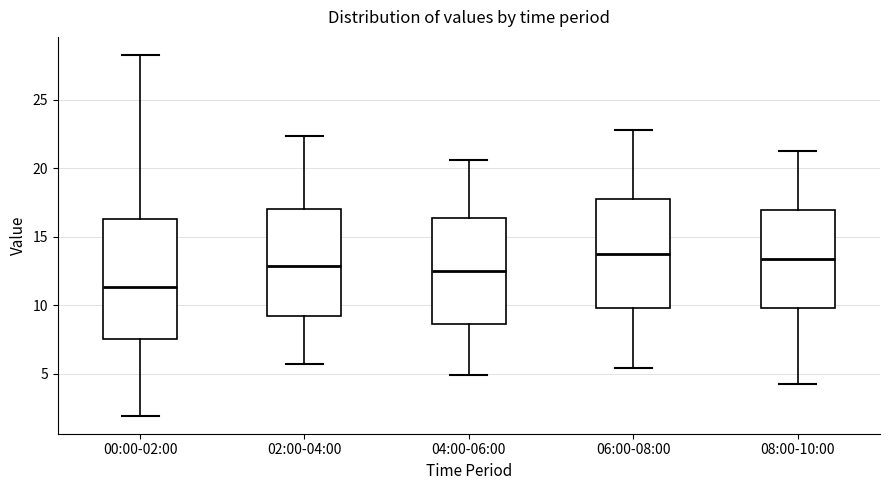

Where does the median line of the box for 06:00-08:00 sit on the y-axis? The values are not printed on the chart, so give them approximately, as read against the axis.

14.0